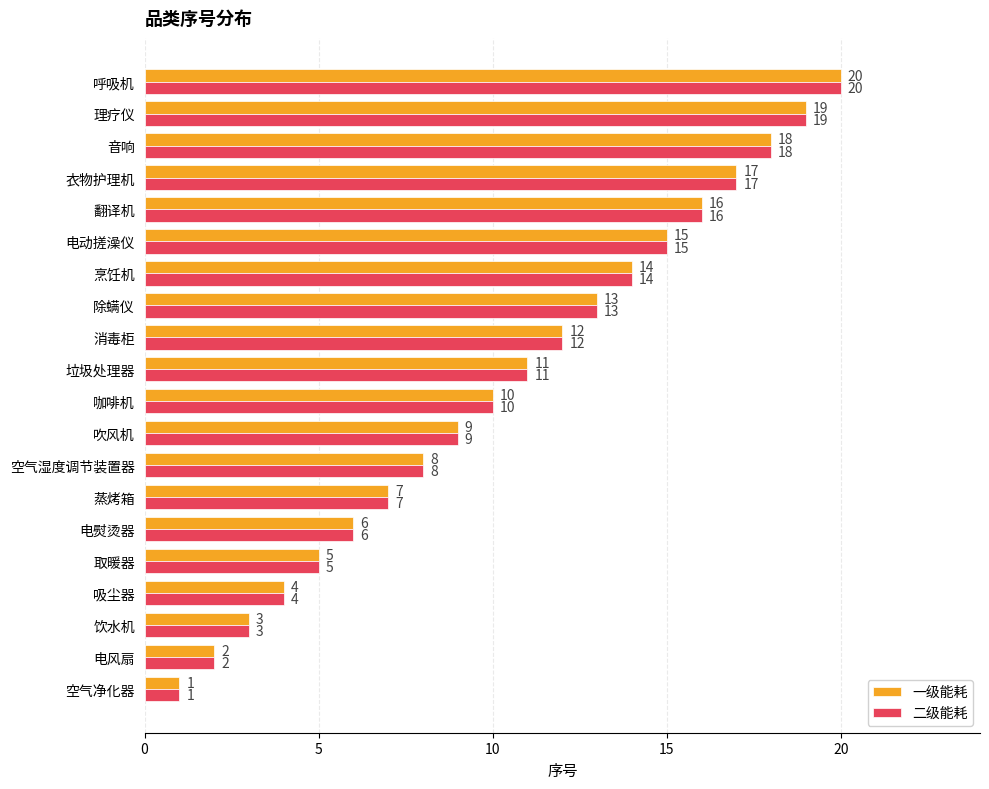

Rank the categories by 二级能耗 value from lowest to highest.

空气净化器, 电风扇, 饮水机, 吸尘器, 取暖器, 电熨烫器, 蒸烤箱, 空气湿度调节装置器, 吹风机, 咖啡机, 垃圾处理器, 消毒柜, 除螨仪, 烹饪机, 电动搓澡仪, 翻译机, 衣物护理机, 音响, 理疗仪, 呼吸机